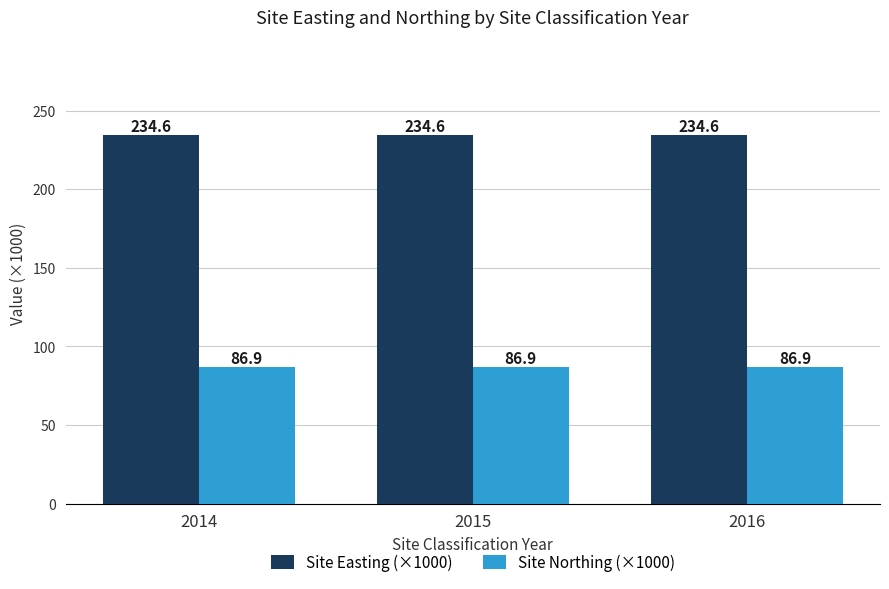

How many groups of bars are there?

3